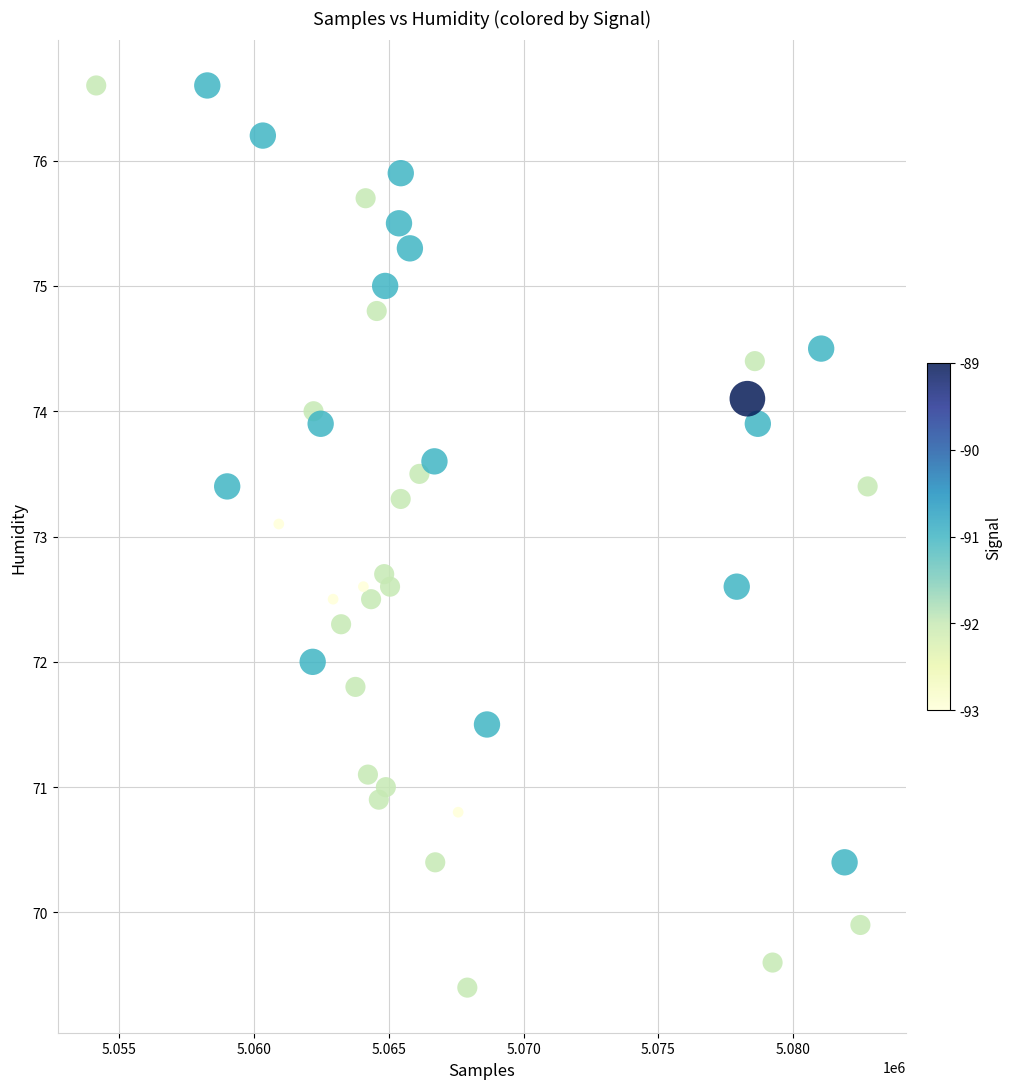

What Y value in the scatter plot is closest to 73?

73.1